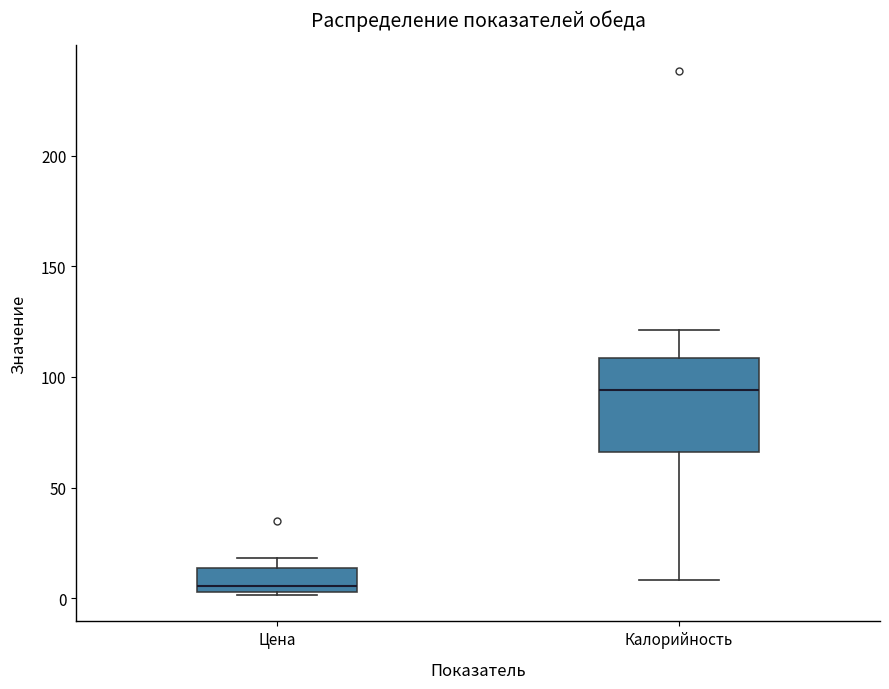

Reading left to right, read every box against the y-axis: the position of its median line, the range the box covers, and the ends of its whiskers. The values are not printed on the chart, so give them approximately, as read against the axis.

Цена: median 5 (just above the box's lower edge), box 5 to 15, whiskers 0 to 20
Калорийность: median 95, box 65 to 110, whiskers 10 to 120